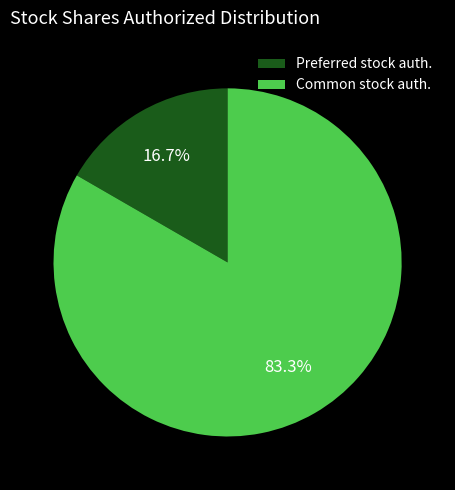

Is the sum of Common stock auth. and Preferred stock auth. greater than half?

Yes